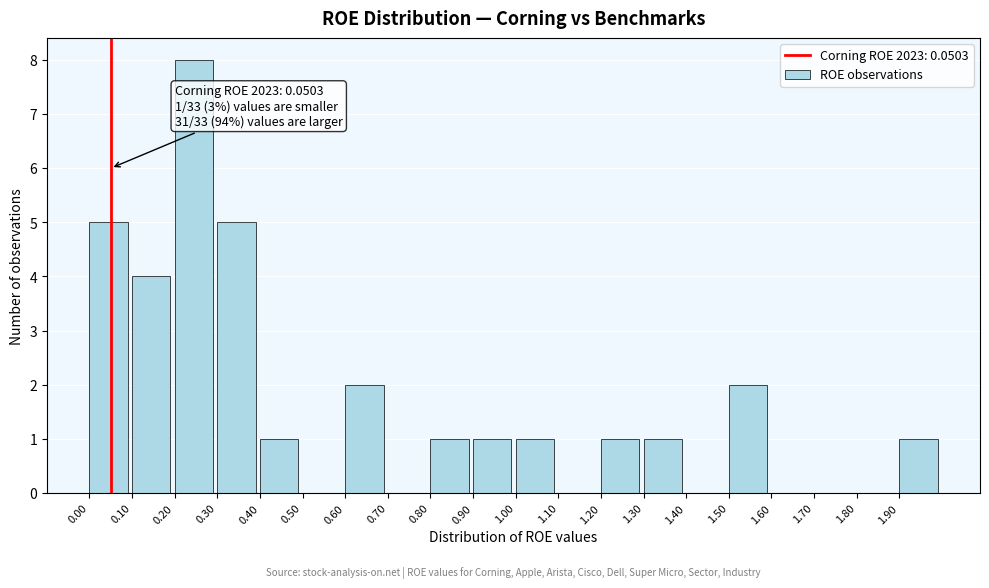

Which range on the x-axis has the tallest bar?

0.2 to 0.3